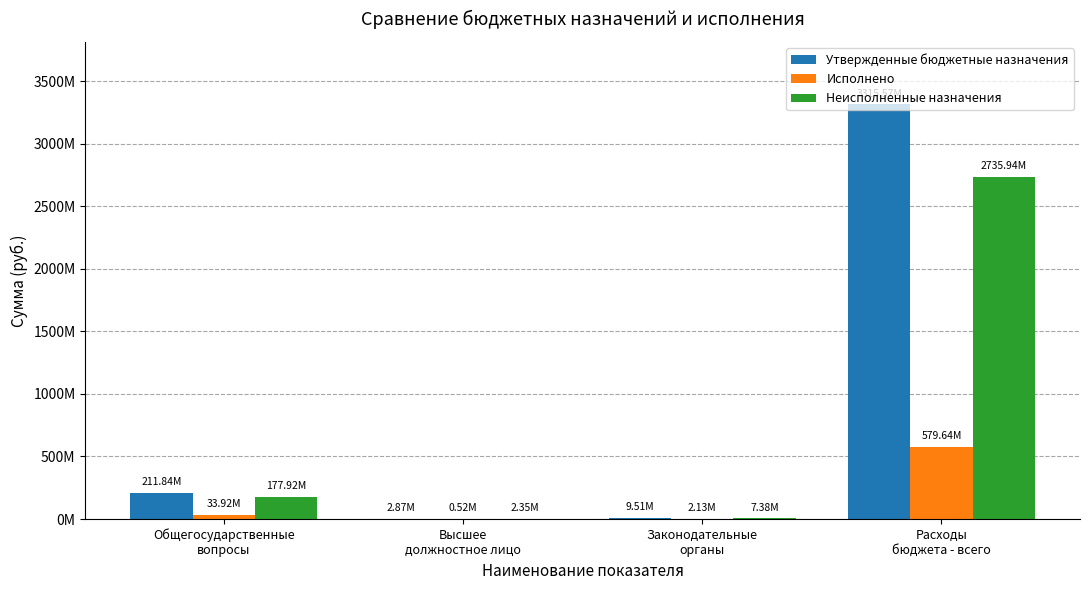

The Неисполненные назначения series shows 7381132.6 at Законодательные
органы. True or false?

True